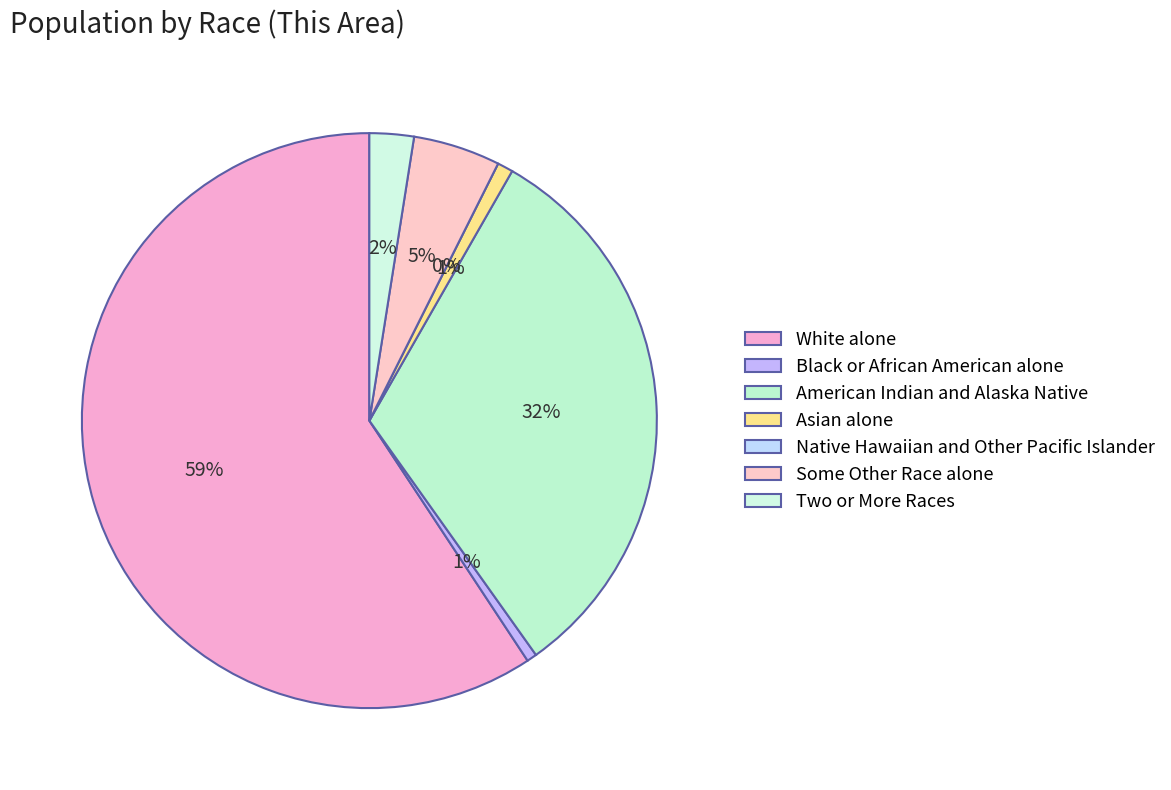

Which category has the biggest portion of the pie?

White alone